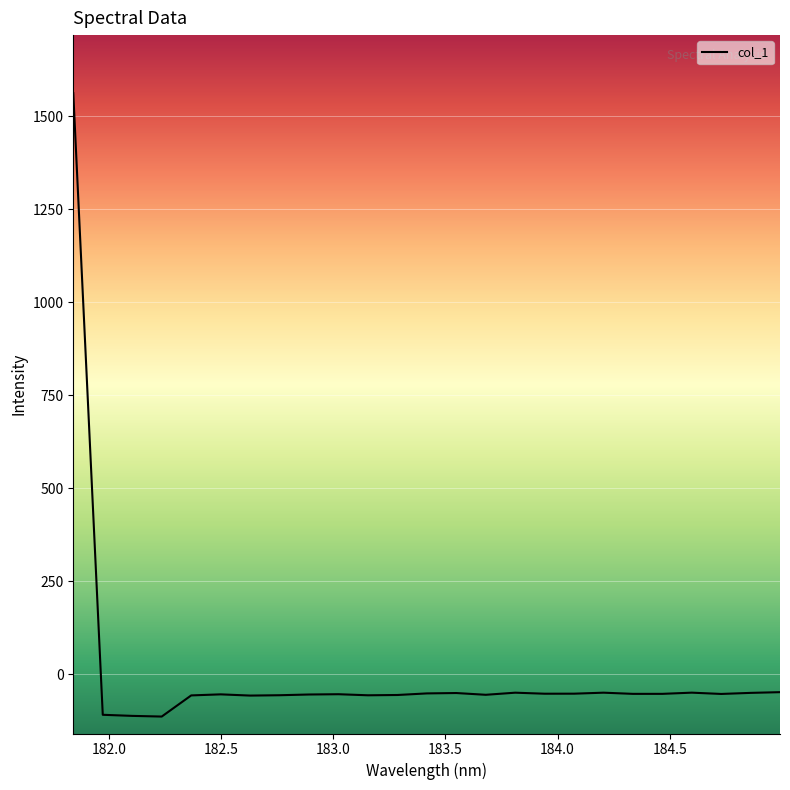

What is the difference between the maximum and minimum values?

1676.5